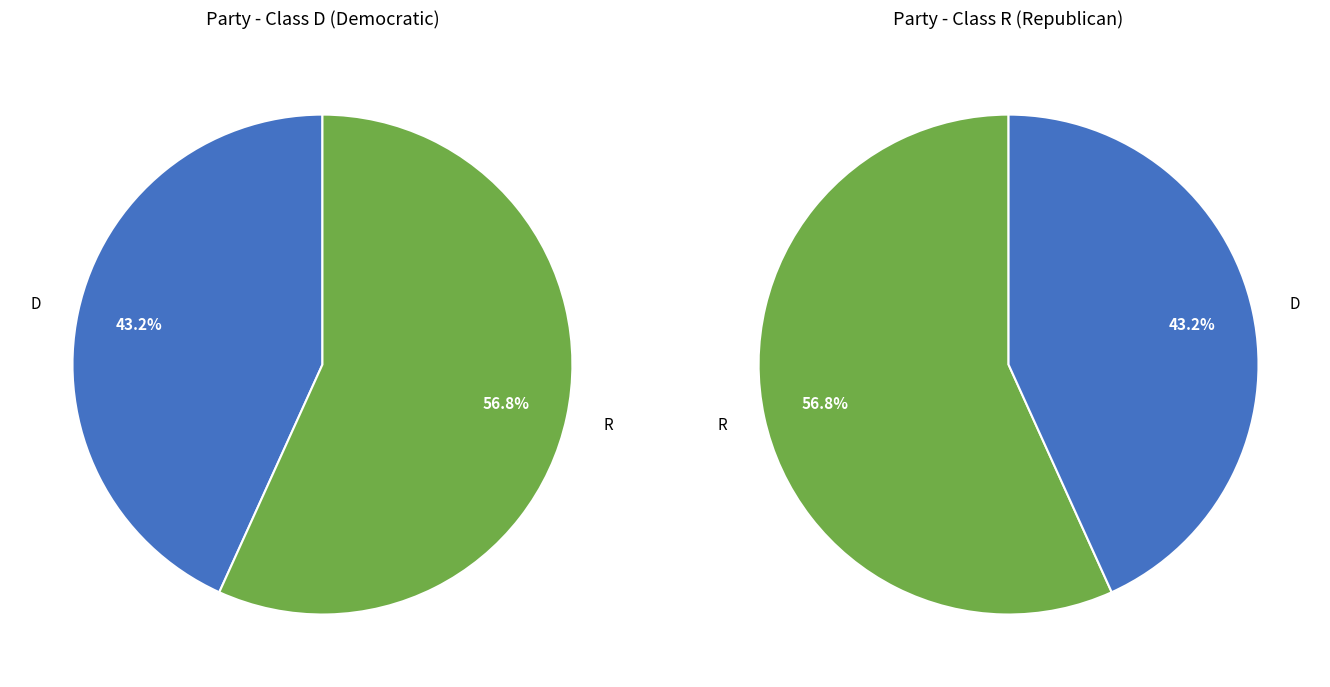

To the nearest percent, what is the difference between the R and D slice percentages?

14%